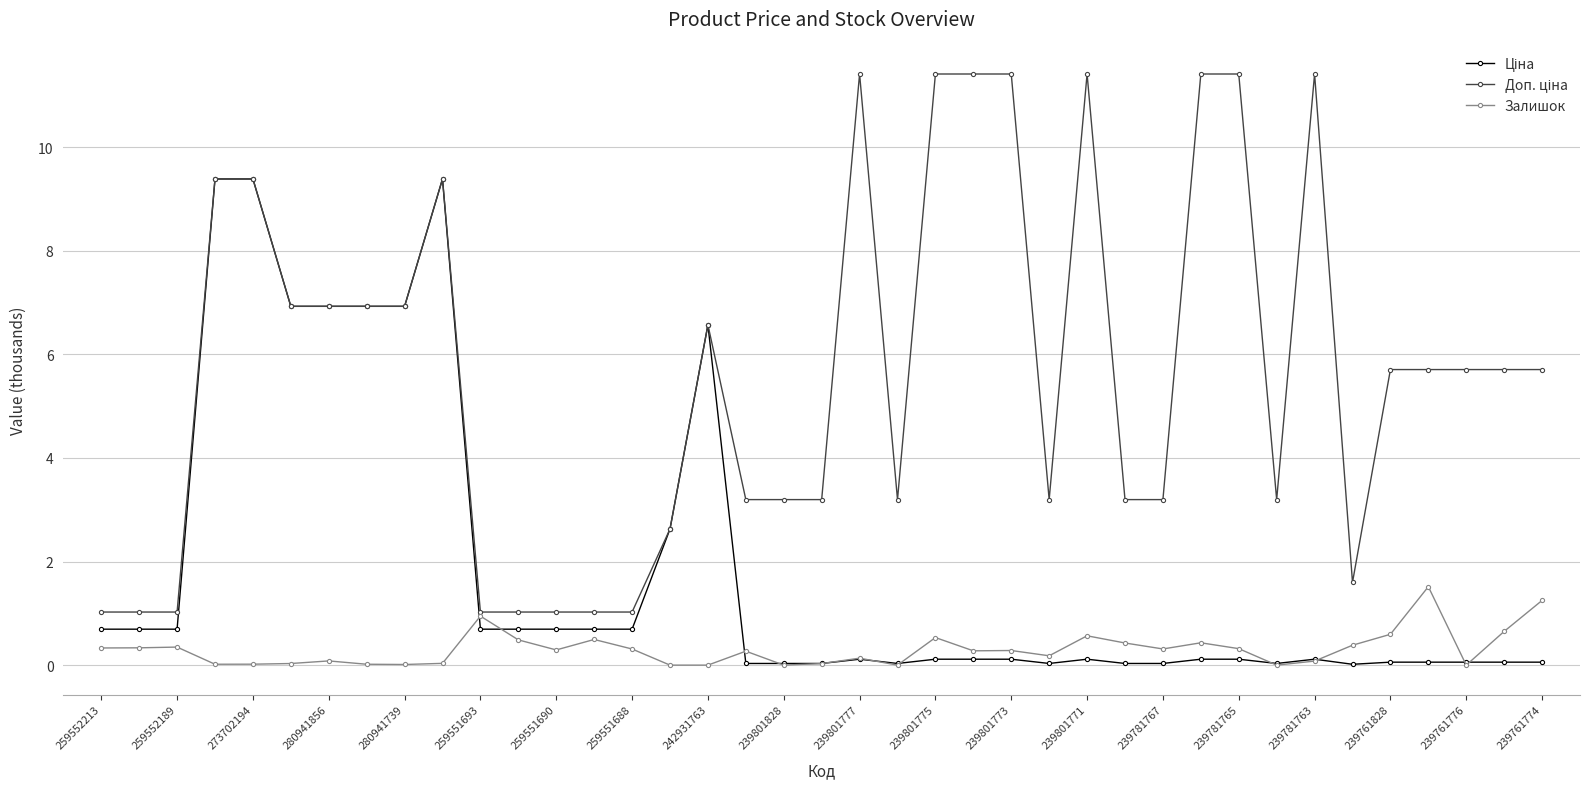

True or false: Залишок has more than 2 interior local peaks.

True